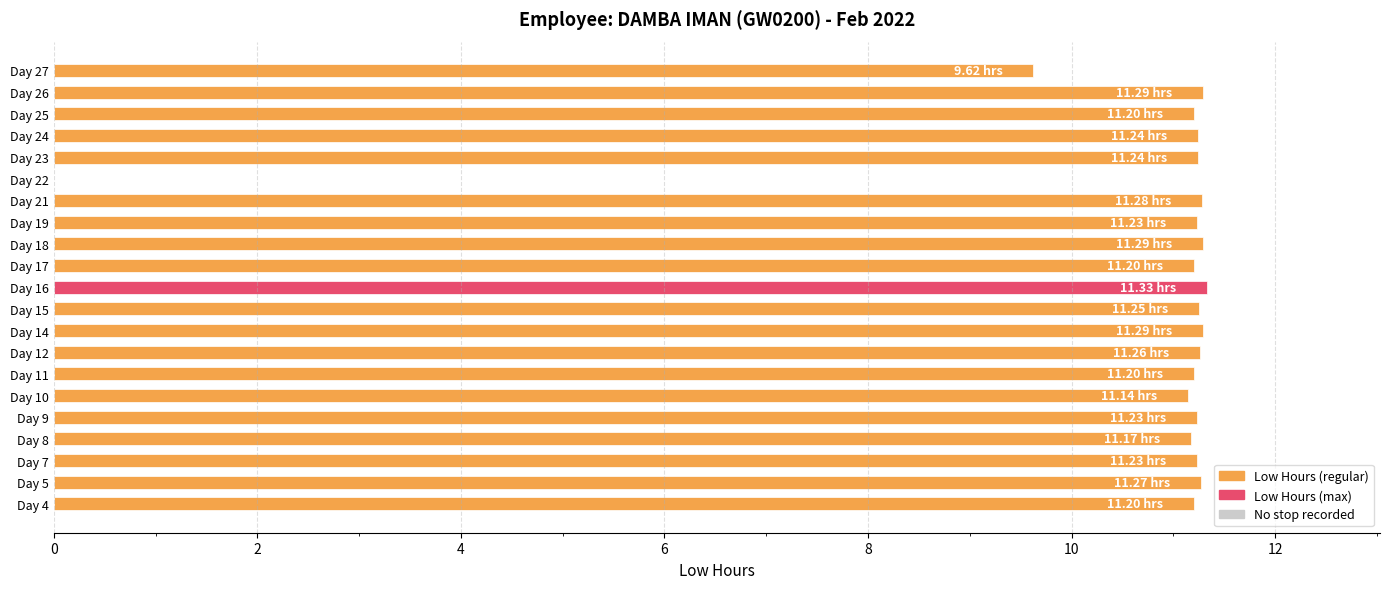

What is the ratio of the value at Day 5 to the value at Day 18?

1.0